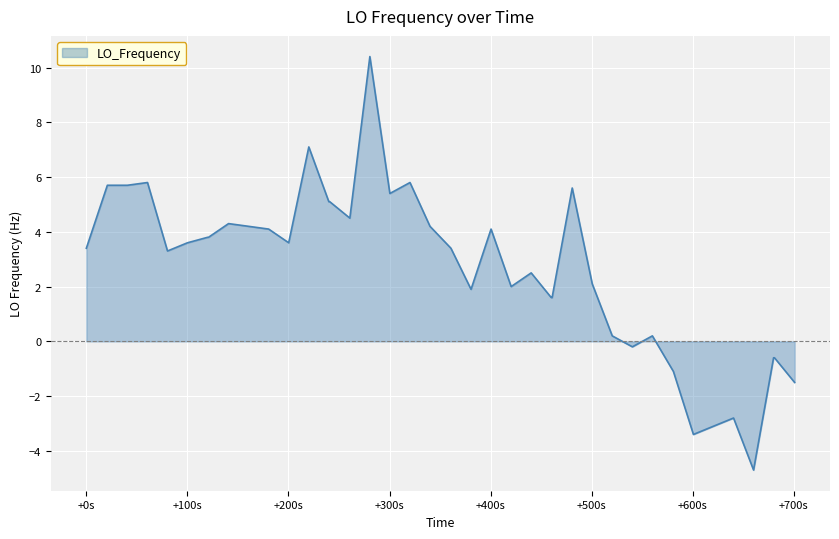

What is the greatest value displayed?

10.4